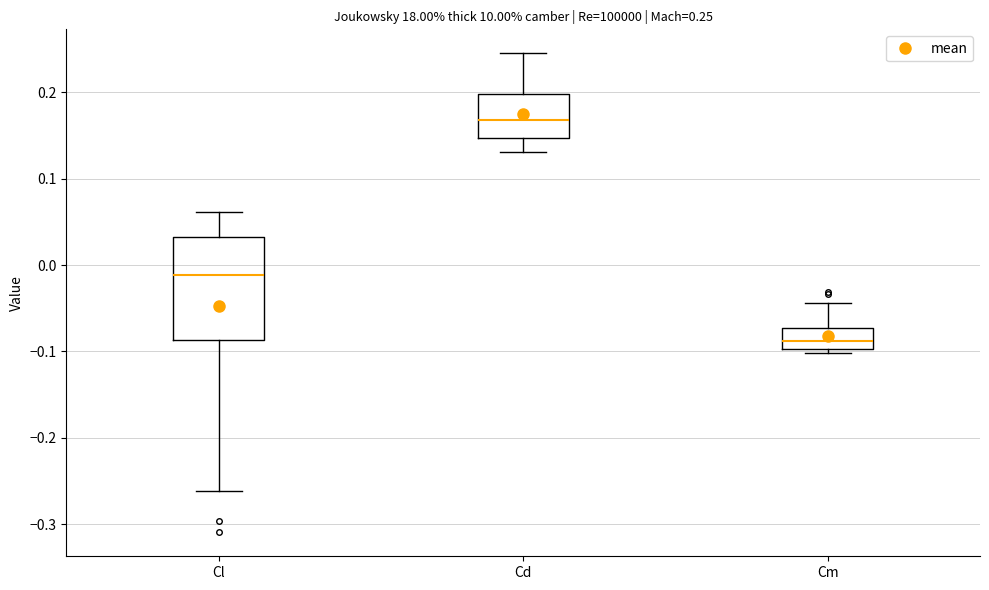

Comparing the boxes themselves (not the whiskers), which one is the tallest?

Cl